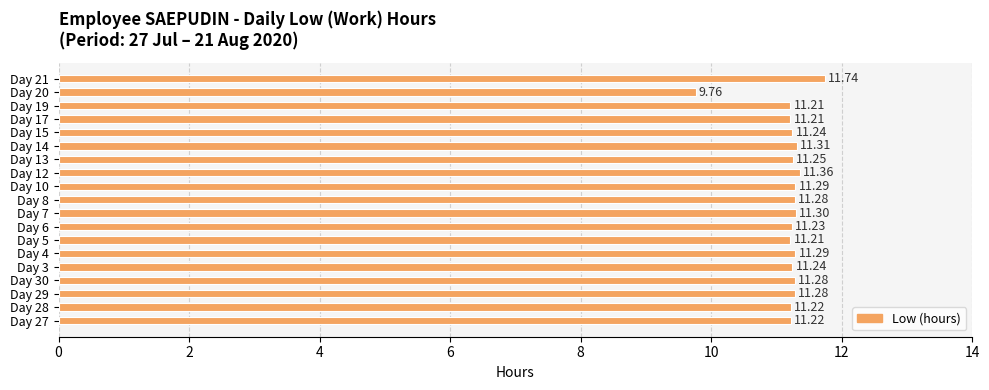

What is the smallest value displayed?

9.8